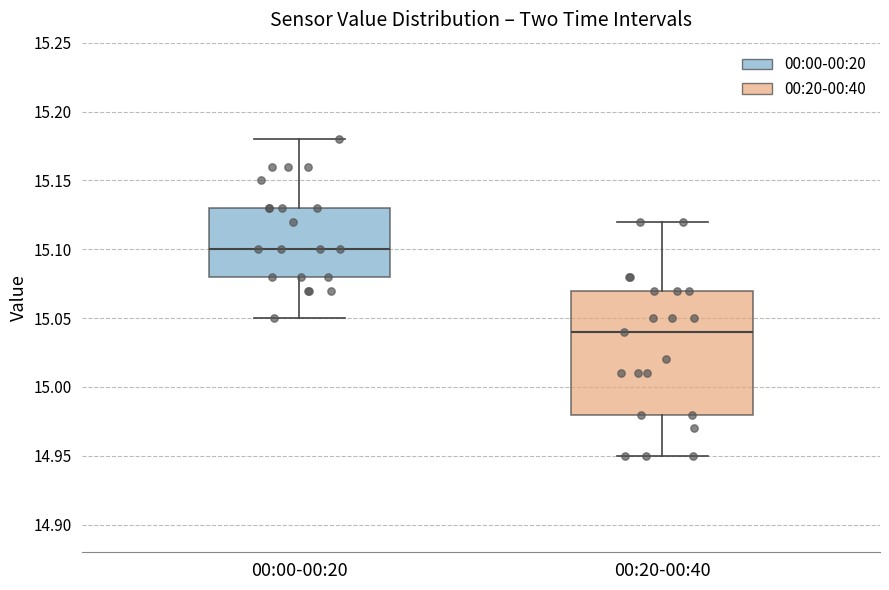

Which box is the tallest, from its lower edge to its upper edge?

00:20-00:40